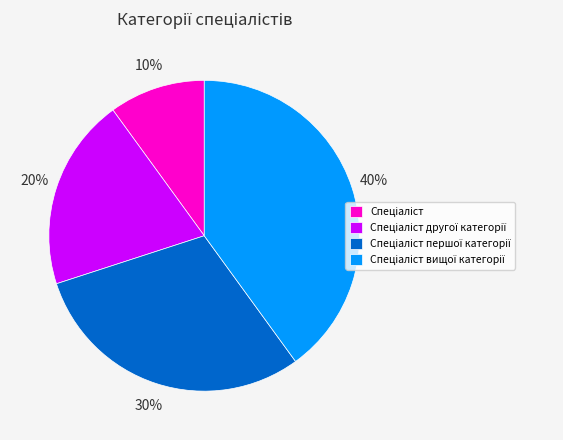

To the nearest percent, what is the average slice percentage?

25%